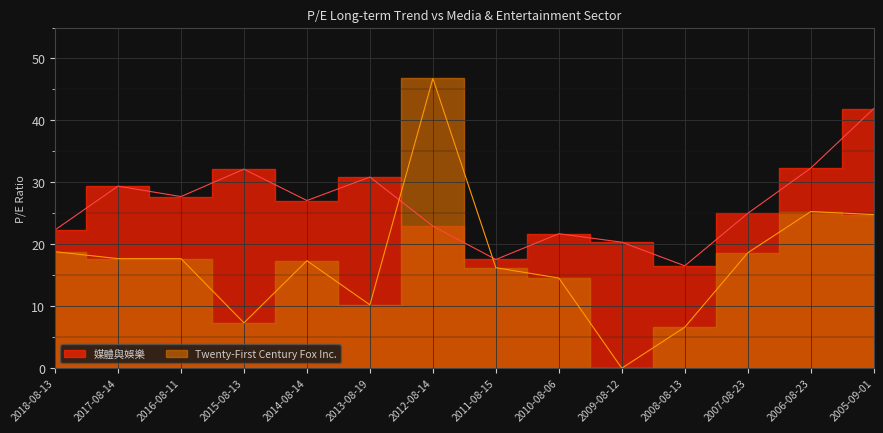

What is the difference between the 媒體與娛樂 values at 2007-08-23 and 2017-08-14?

4.4